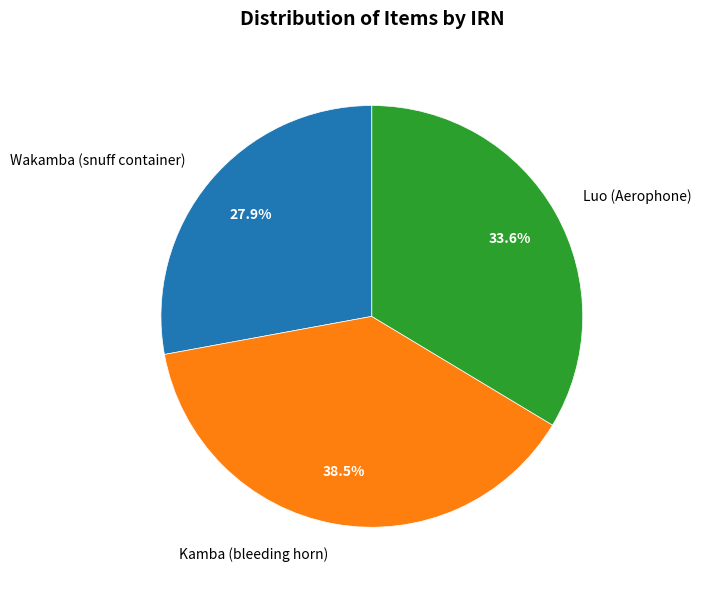

Count the number of slices in the pie.

3